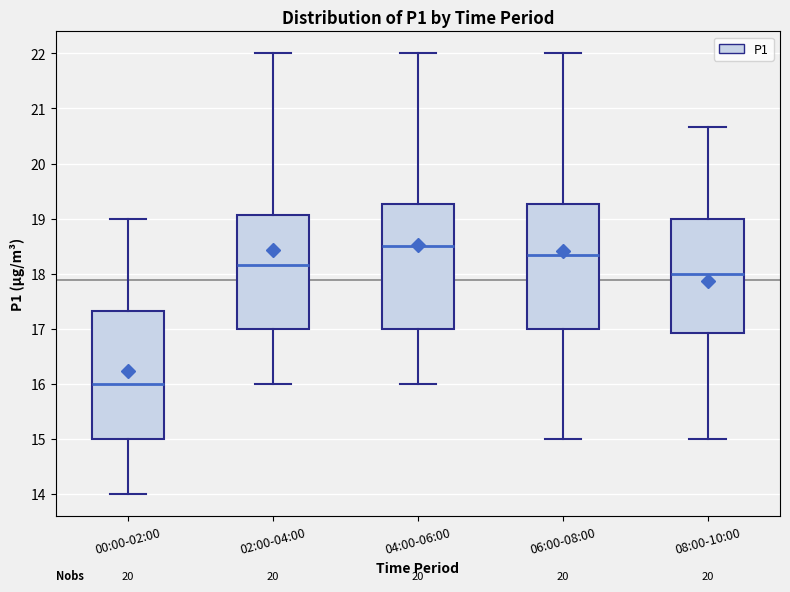

Reading left to right, read every box against the y-axis: the position of its median line, the range the box covers, and the ends of its whiskers. The values are not printed on the chart, so give them approximately, as read against the axis.

00:00-02:00: median 16.0, box 15.0 to 17.3, whiskers 14.0 to 19.0
02:00-04:00: median 18.2, box 17.0 to 19.1, whiskers 16.0 to 22.0
04:00-06:00: median 18.5, box 17.0 to 19.3, whiskers 16.0 to 22.0
06:00-08:00: median 18.3, box 17.0 to 19.3, whiskers 15.0 to 22.0
08:00-10:00: median 18.0, box 16.9 to 19.0, whiskers 15.0 to 20.7